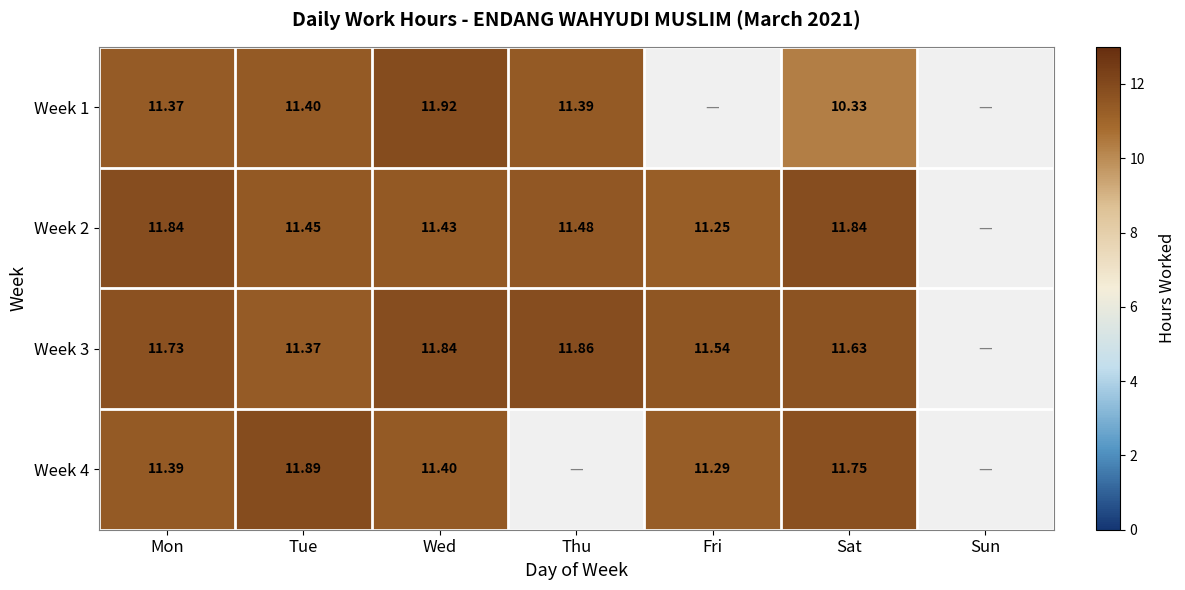

Is the value of Week 1 at Thu greater than the value of Week 3 at Wed?

No